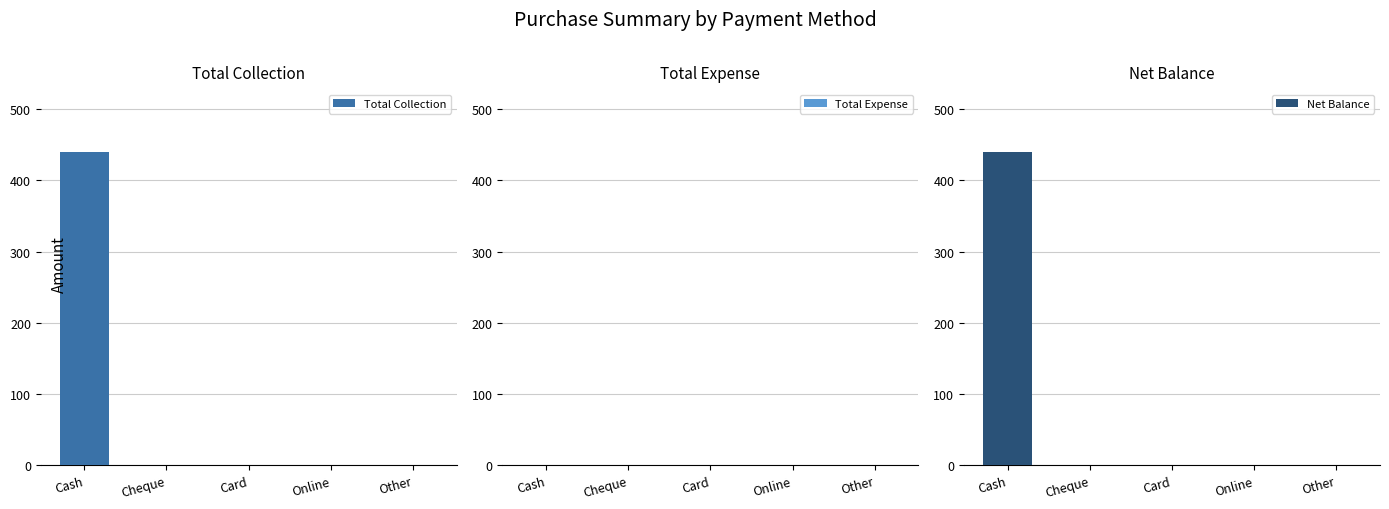

At how many categories does at least one series exceed 37?

1